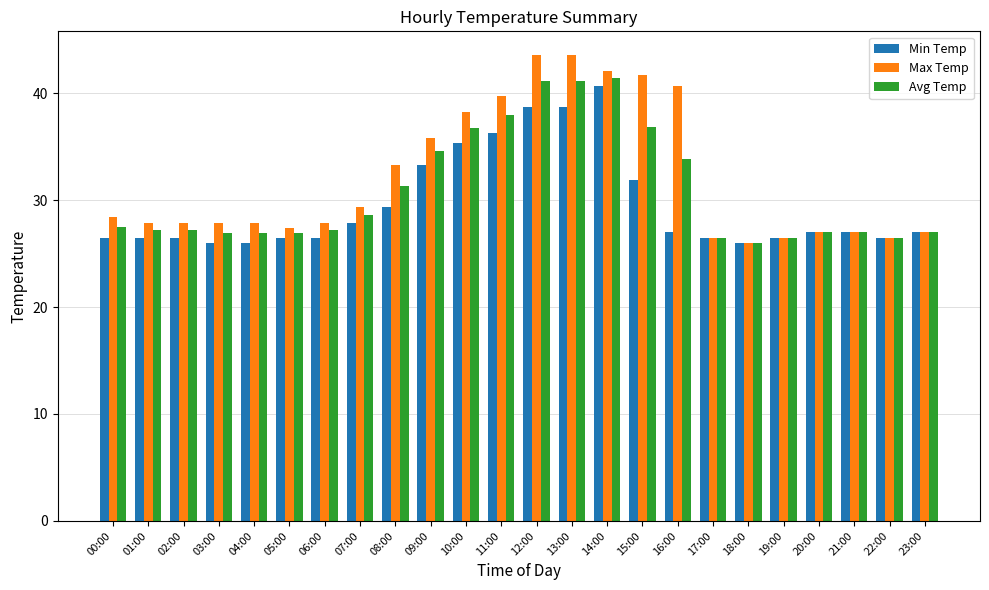

At 16:00, list the series in order from largest to smallest.

Max Temp, Avg Temp, Min Temp